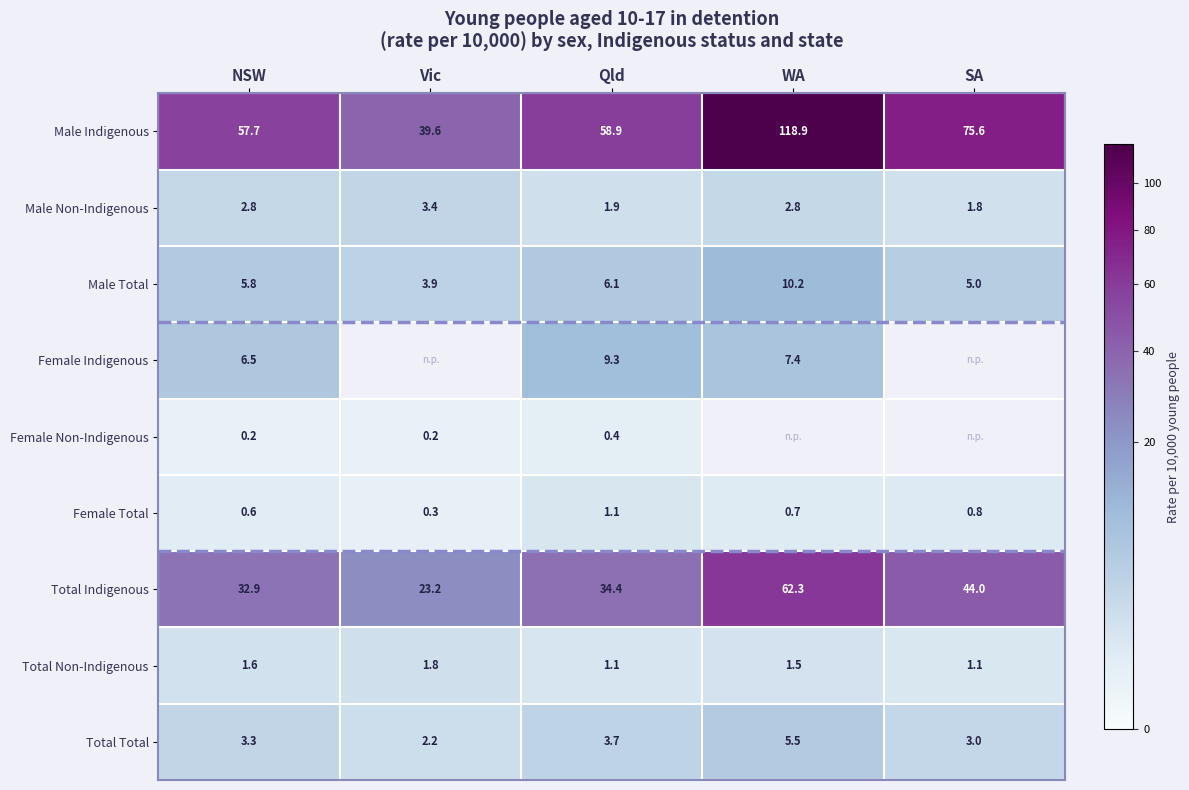

Where is Male Non-Indigenous nearest to the value 2?

Qld